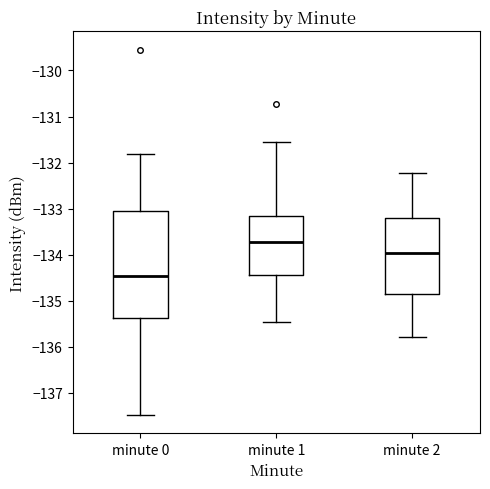

Which box's median line is the highest?

minute 1